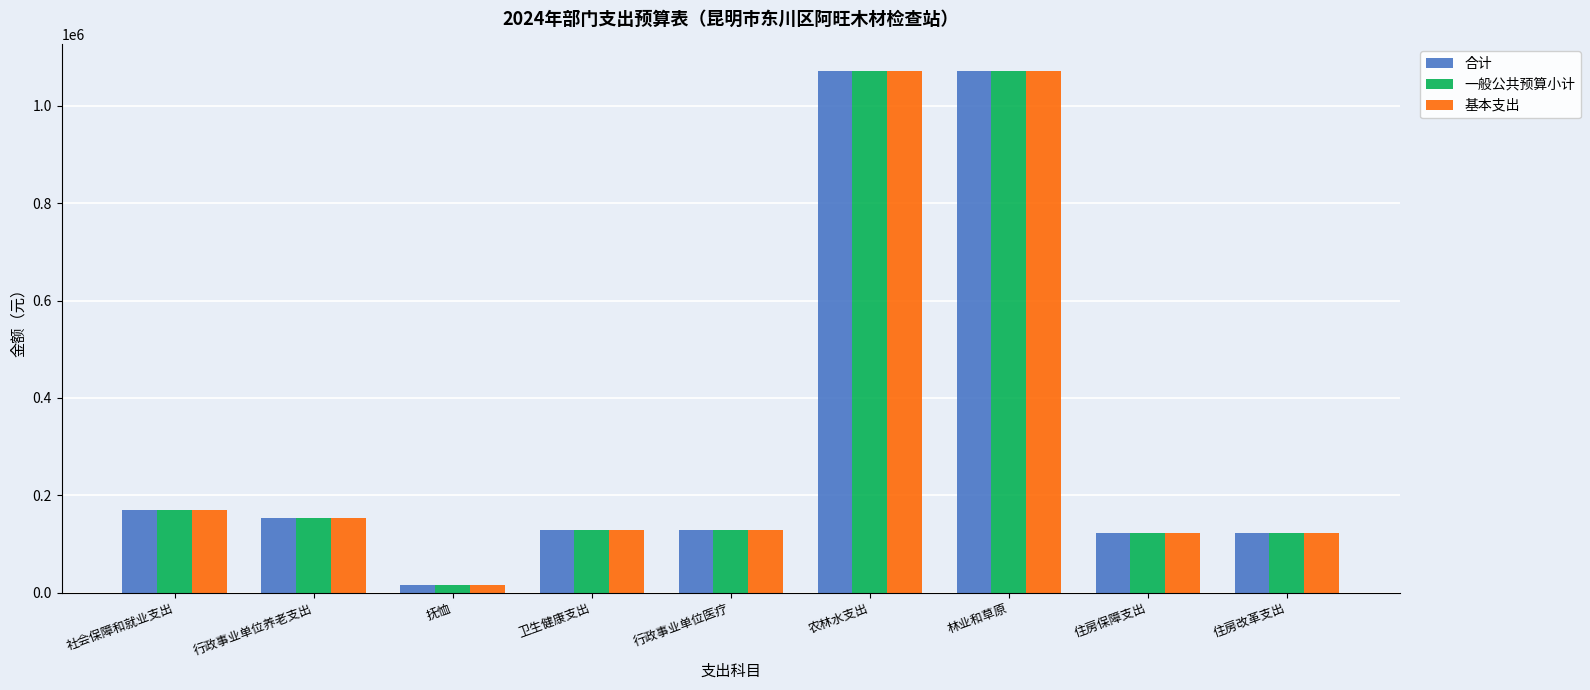

What value does the 一般公共预算小计 series have at 卫生健康支出?

128347.4